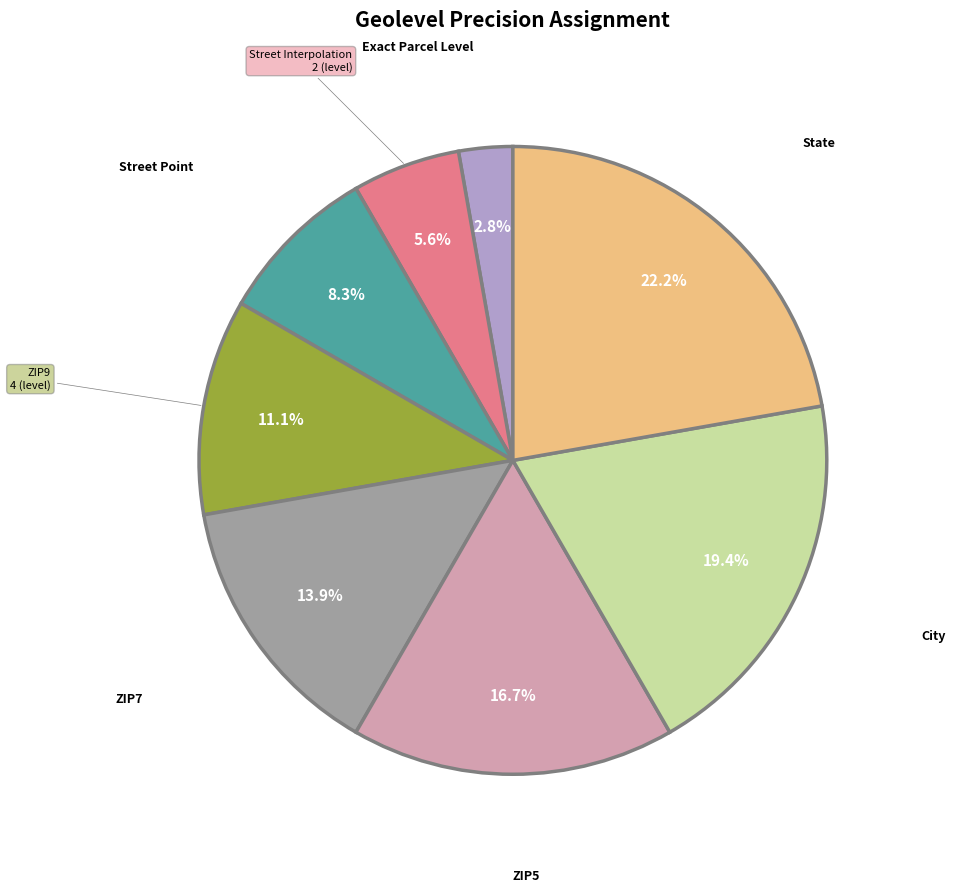

Is there any slice that represents more than half of the pie?

No